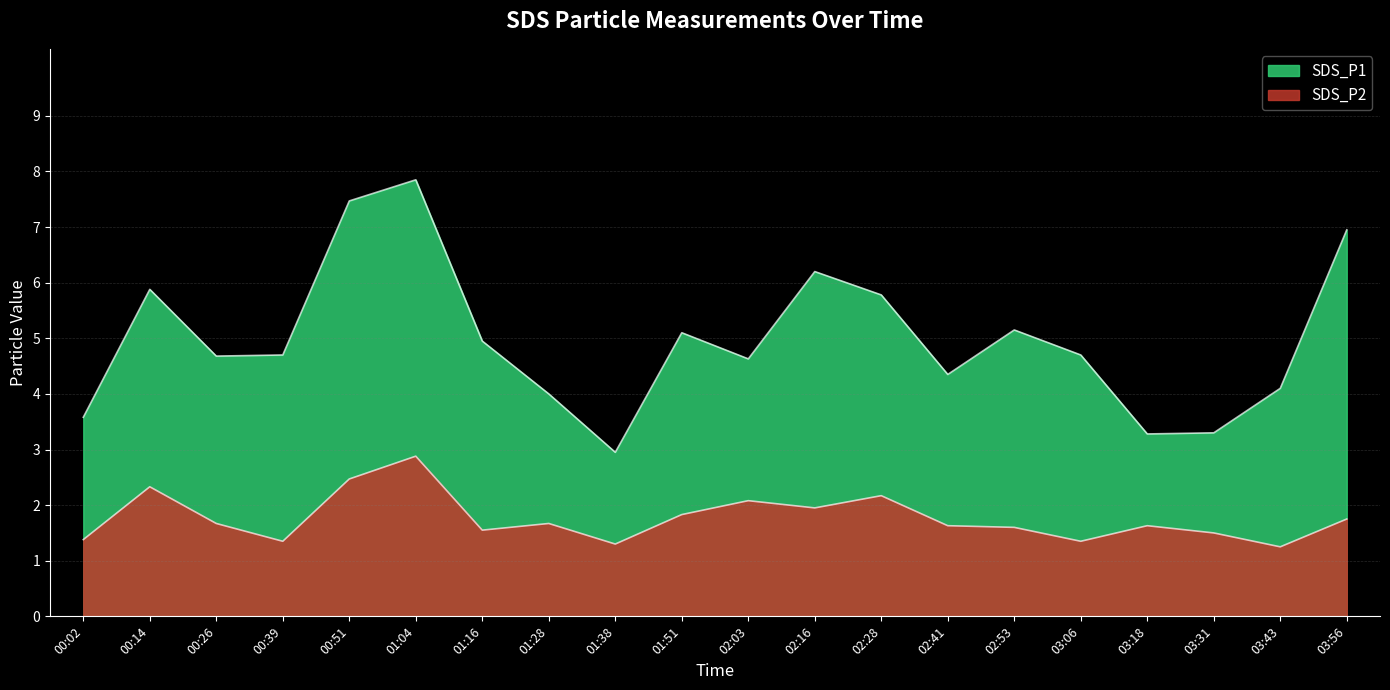

At which category is the sum across all series the highest?

01:04